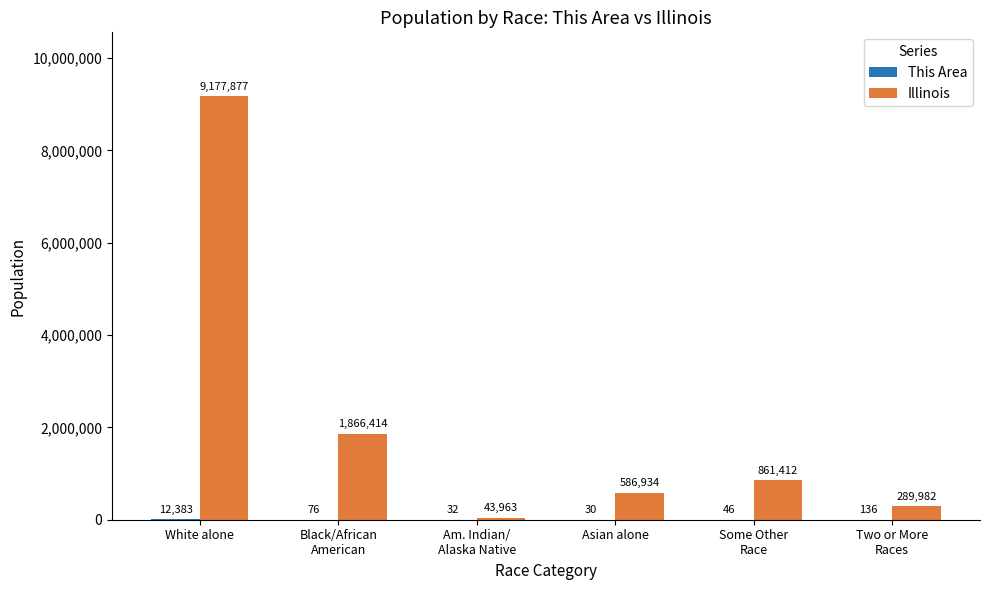

At which category does the chart reach its peak across all series?

White alone